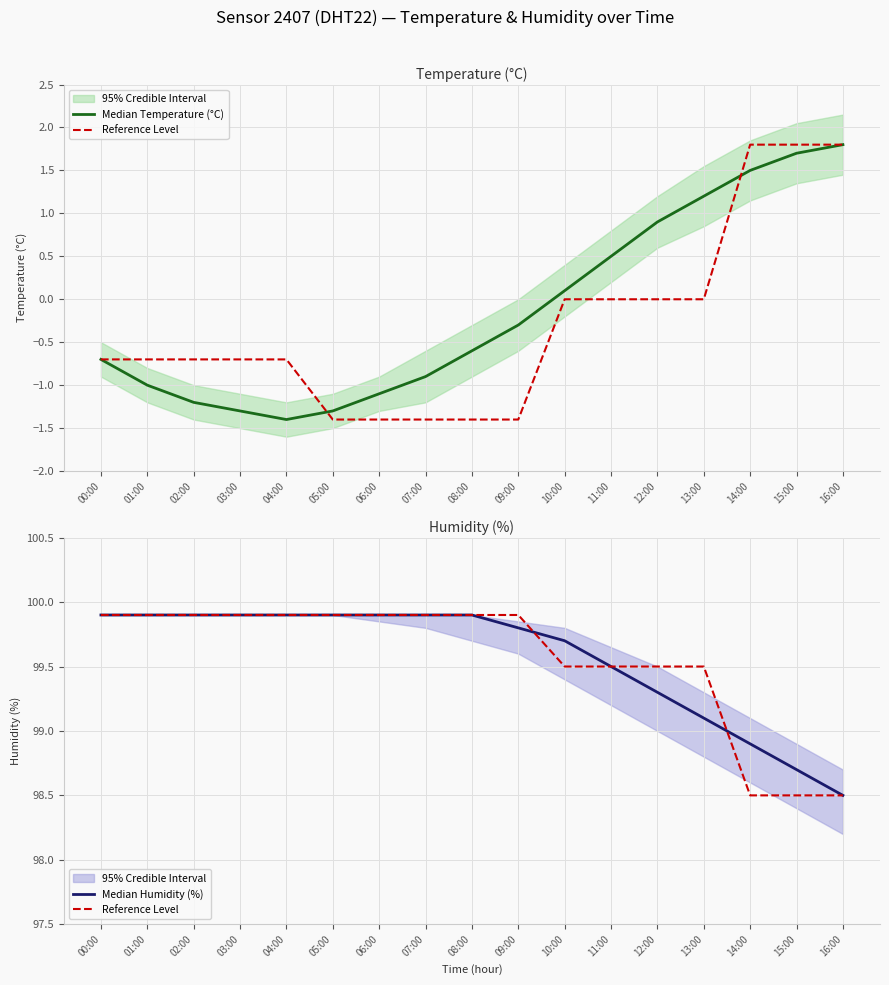

Reading left to right, extract all data points from this chart.

Median Temperature (°C): -0.7	-1.0	-1.2	-1.3	-1.4	-1.3	-1.1	-0.9	-0.6	-0.3	0.1	0.5	0.9	1.2	1.5	1.7	1.8
Reference Level: 99.9	99.9	99.9	99.9	99.9	99.9	99.9	99.9	99.9	99.9	99.5	99.5	99.5	99.5	98.5	98.5	98.5
Median Humidity (%): 99.9	99.9	99.9	99.9	99.9	99.9	99.9	99.9	99.9	99.8	99.7	99.5	99.3	99.1	98.9	98.7	98.5